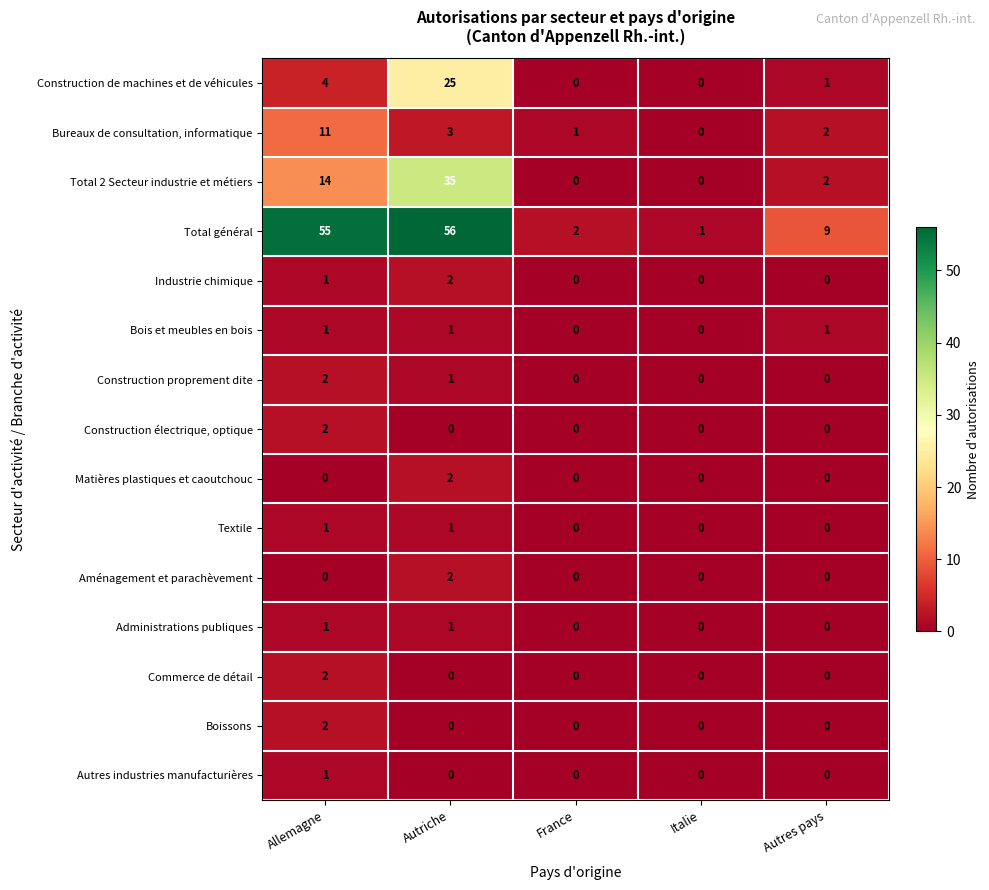

How many series are shown in this chart?

15